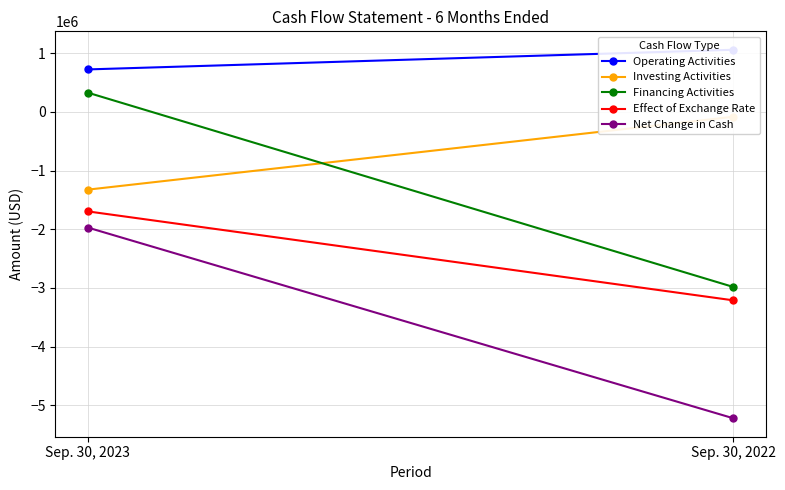

Is it true that Investing Activities equals -33074 at Sep. 30, 2022?

False